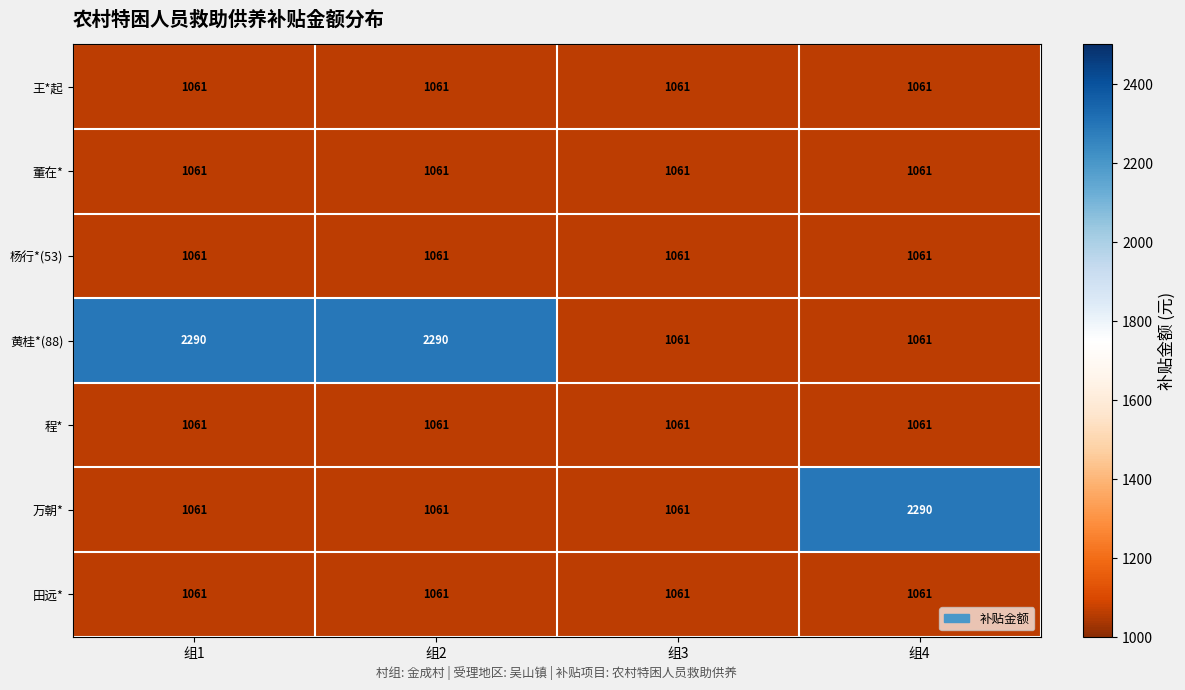

What is the difference between the highest and lowest values at 组4?

1229